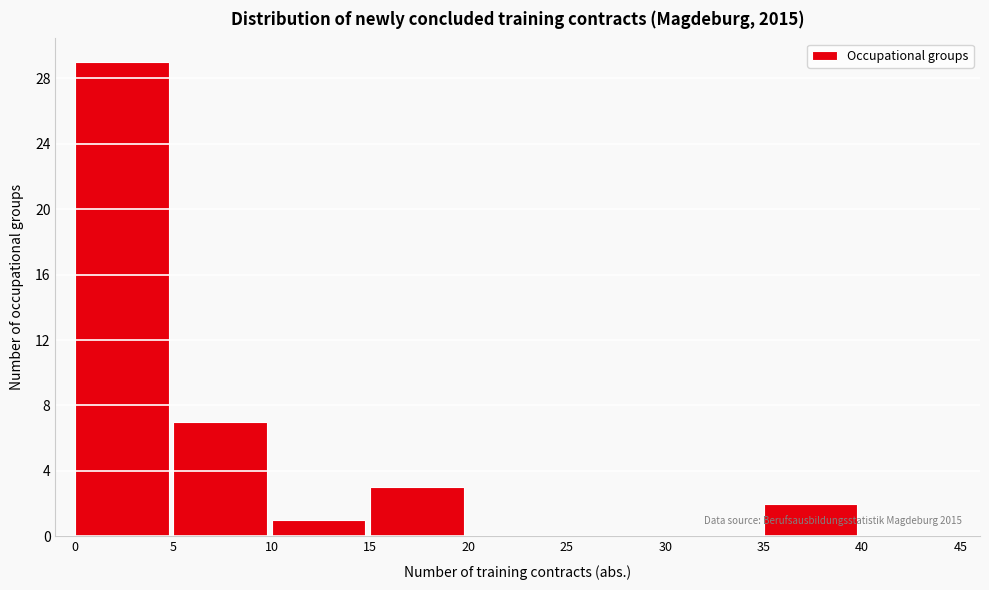

Over which range of the x-axis is the bar tallest?

0 to 5